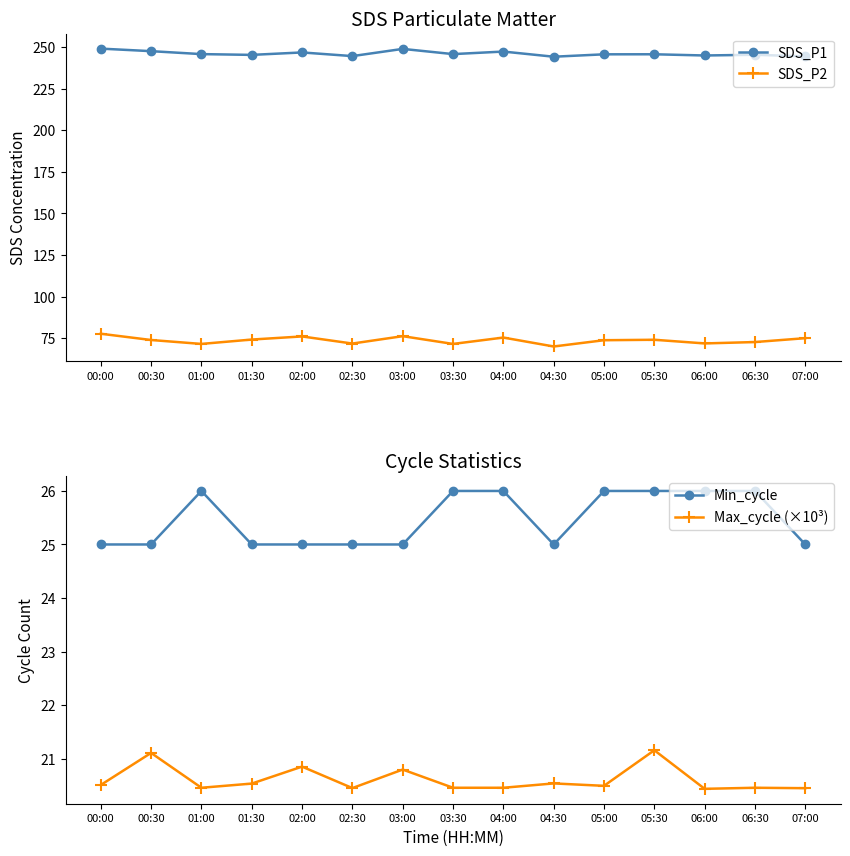

Is the value of SDS_P2 at 00:30 greater than the value of Min_cycle at 05:30?

Yes